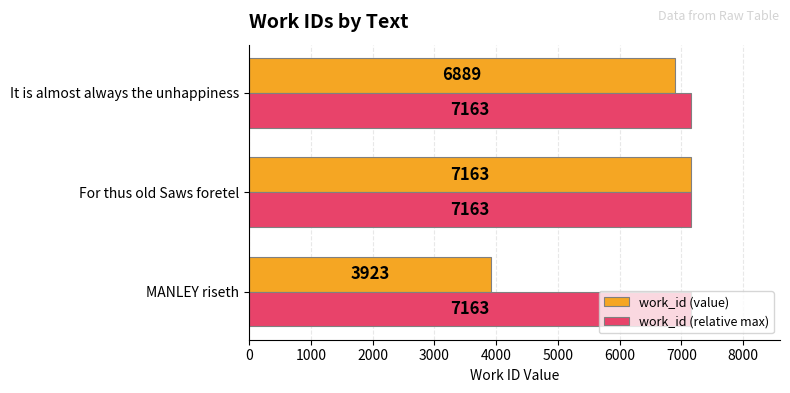

True or false: work_id (relative max) has a value of 7163 at MANLEY riseth.

True